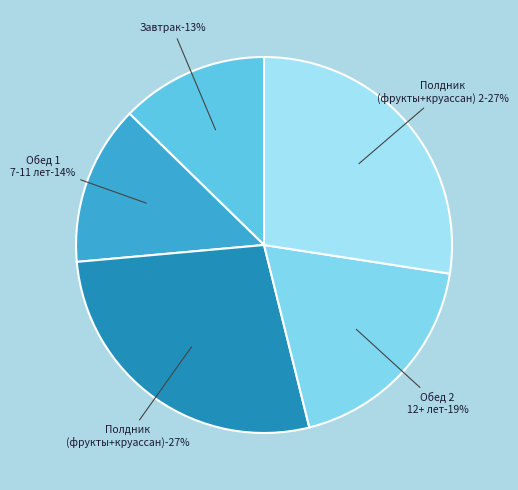

Count the number of slices in the pie.

5